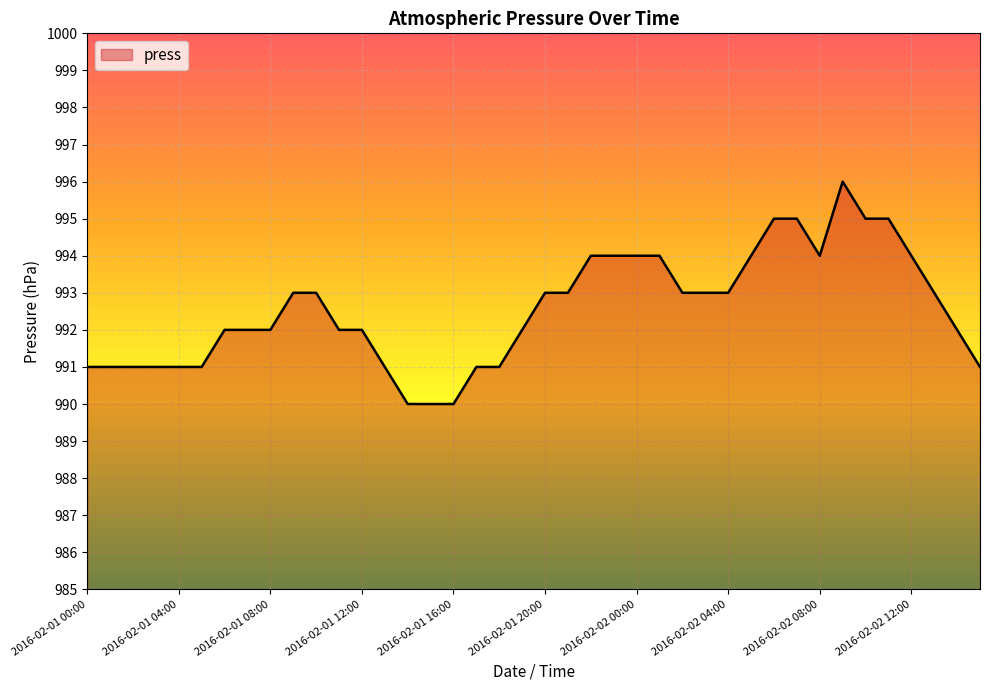

How many distinct data groups are displayed?

1